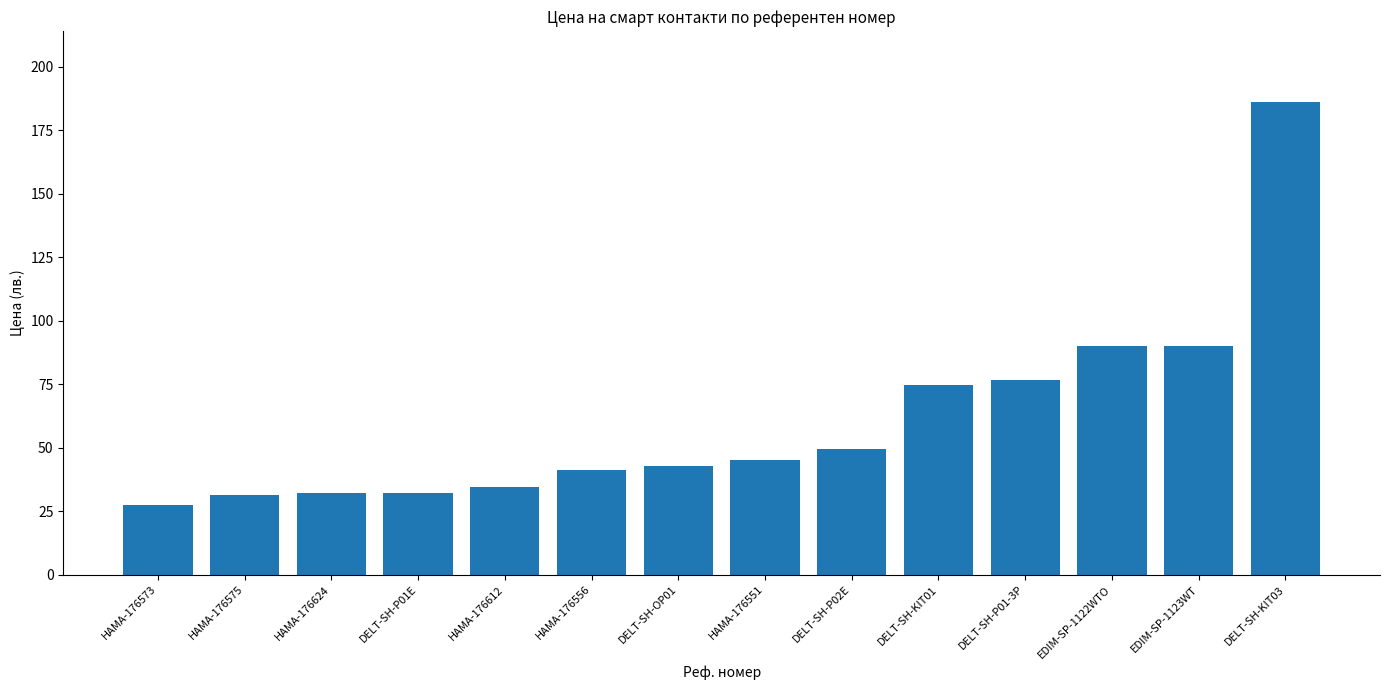

How many series are shown in this chart?

1